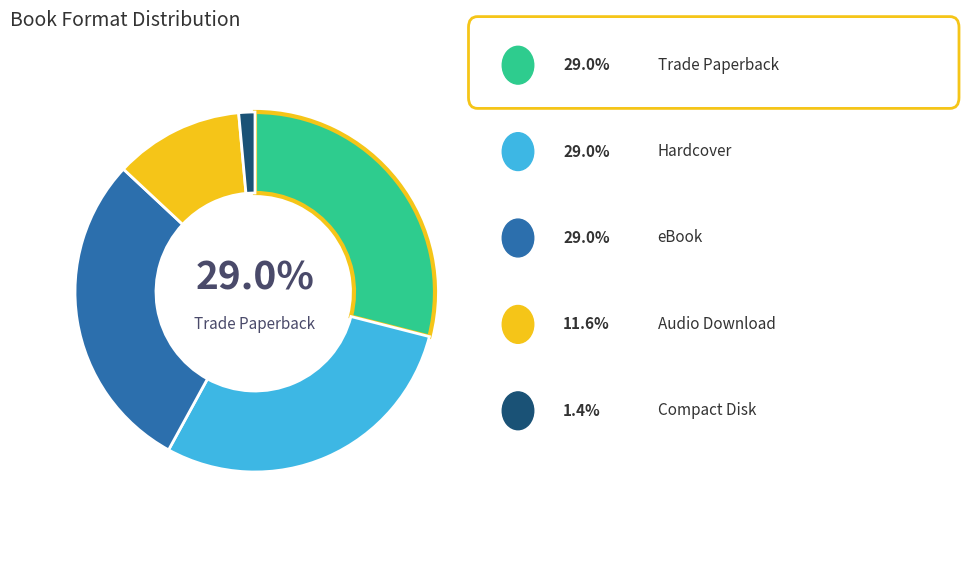

Is there a majority slice in this chart?

No